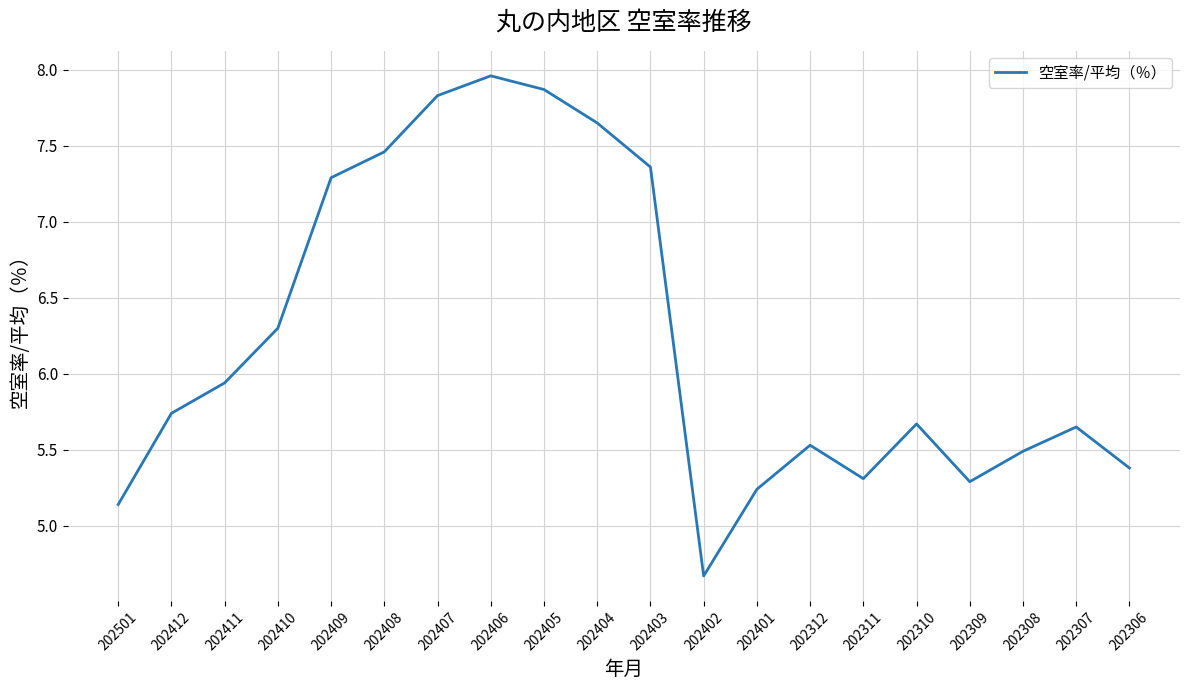

The chart shows a value of 8.1 at 202401. True or false?

False